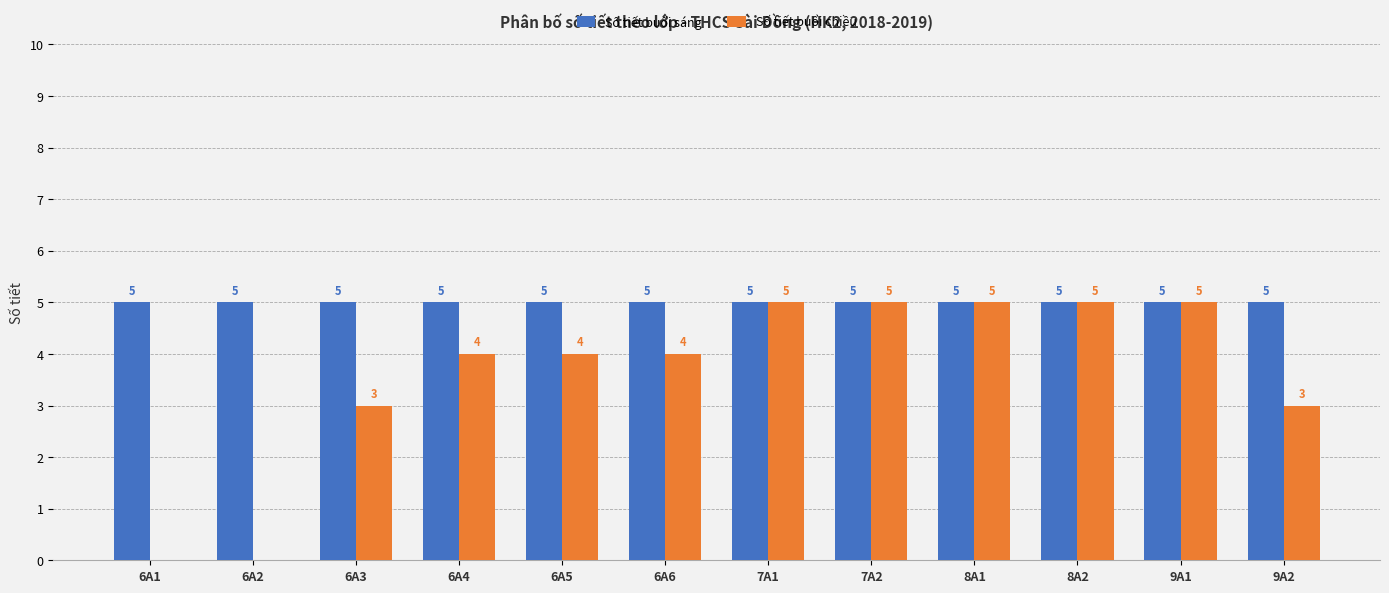

What is the maximum value for Số tiết buổi chiều?

5